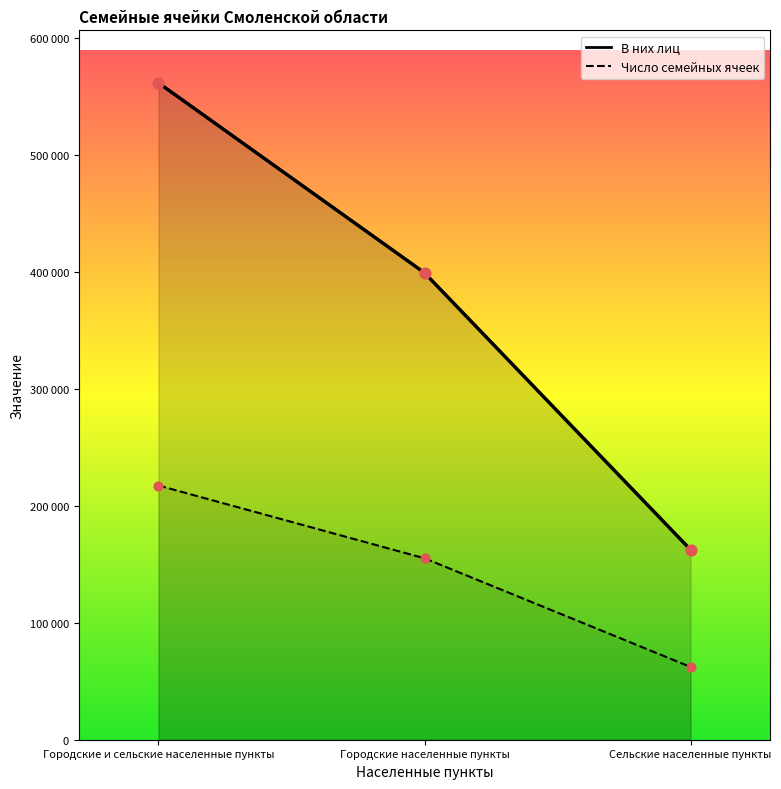

Which series reaches the maximum Y coordinate?

В них лиц